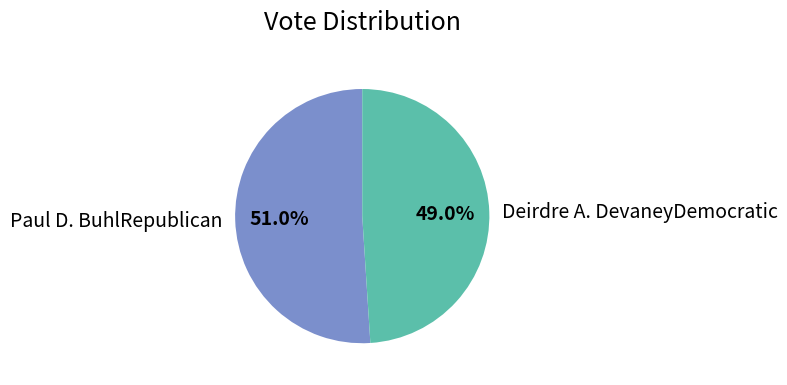

What percentage do Deirdre A. DevaneyDemocratic and Paul D. BuhlRepublican together represent?

100.0%